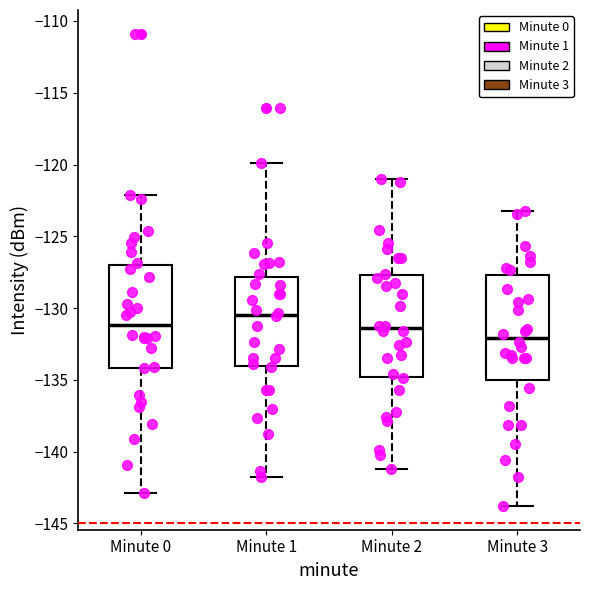

Reading left to right, read every box against the y-axis: the position of its median line, the range the box covers, and the ends of its whiskers. The values are not printed on the chart, so give them approximately, as read against the axis.

Minute 0: median -131.0, box -134.0 to -127.0, whiskers -143.0 to -122.0
Minute 1: median -130.5, box -134.0 to -128.0, whiskers -142.0 to -120.0
Minute 2: median -131.5, box -135.0 to -127.5, whiskers -141.0 to -121.0
Minute 3: median -132.0, box -135.0 to -127.5, whiskers -144.0 to -123.0